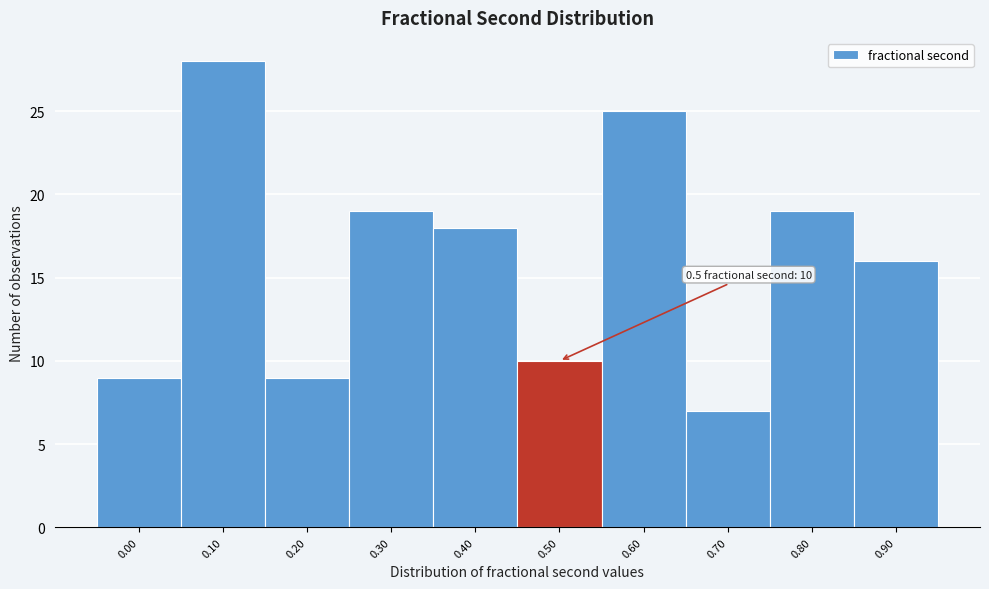

Reading left to right, what are all the values shown in this chart?

9	28	9	19	18	10	25	7	19	16